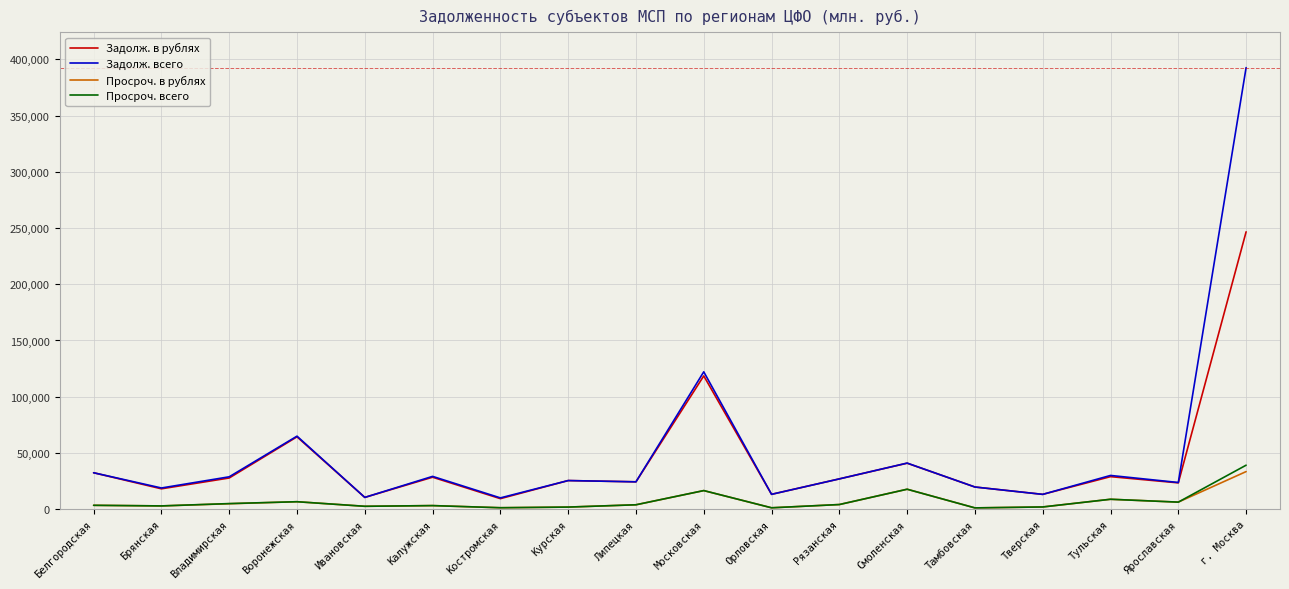

What is the minimum value for Задолж. в рублях?

9356